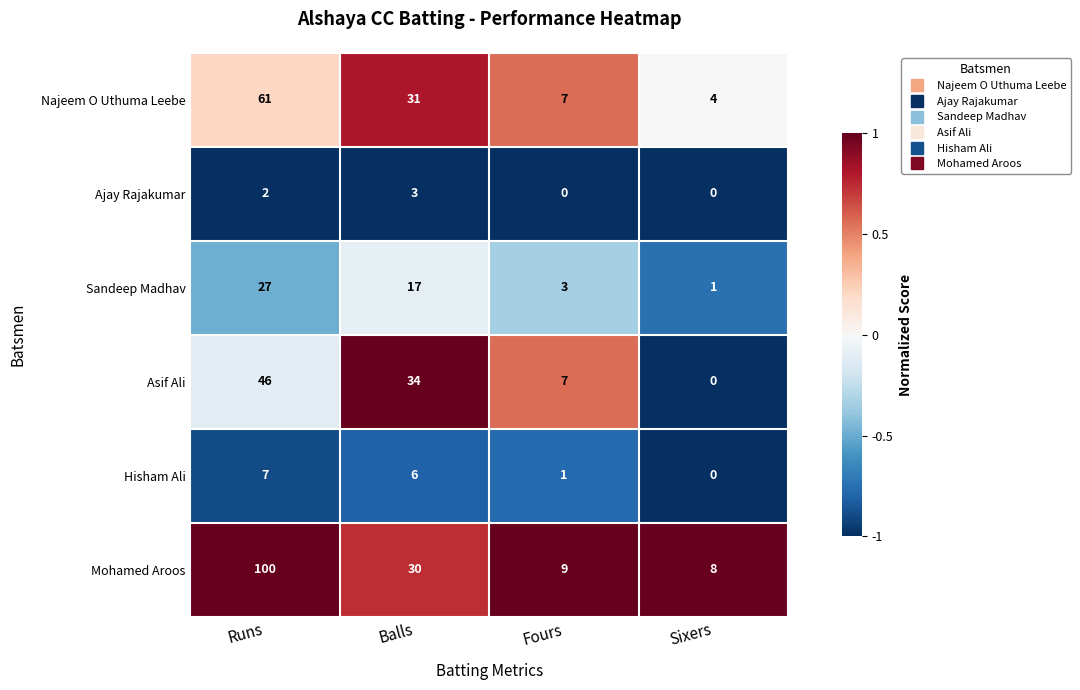

Rank the series by their maximum value, from lowest to highest.

Ajay Rajakumar, Hisham Ali, Sandeep Madhav, Asif Ali, Najeem O Uthuma Leebe, Mohamed Aroos